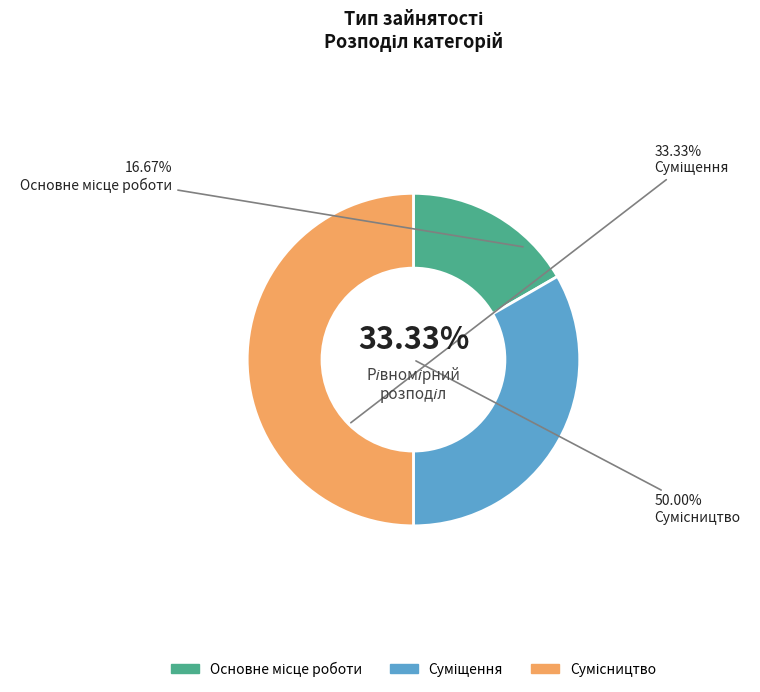

Which slice is the smallest?

Основне місце роботи